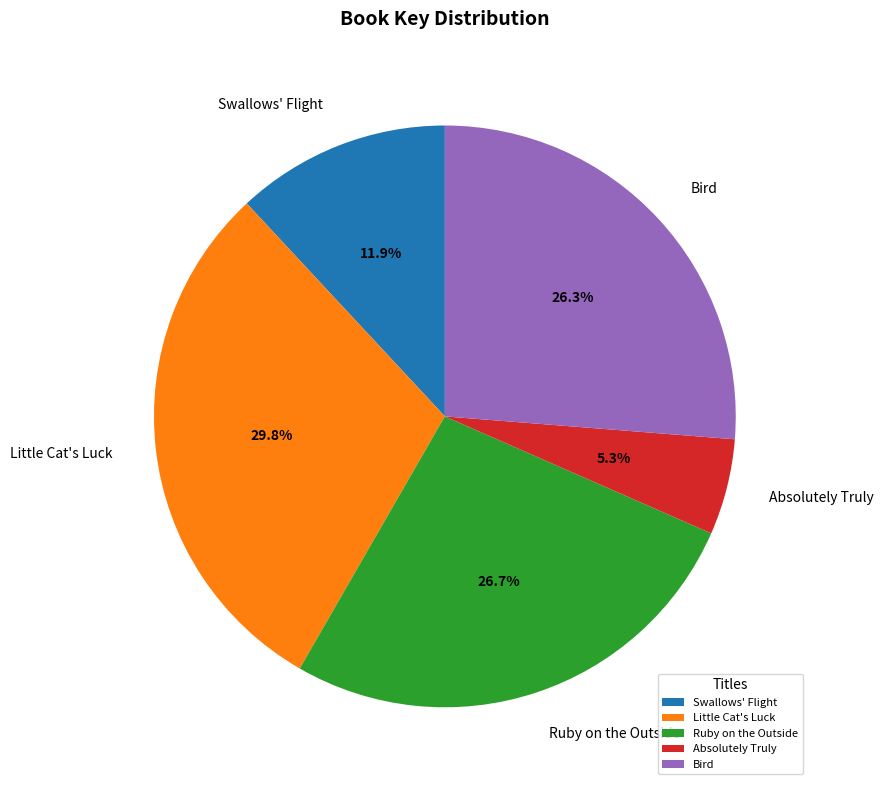

Approximately how many times larger is the value at Bird compared to Ruby on the Outside?

1.0